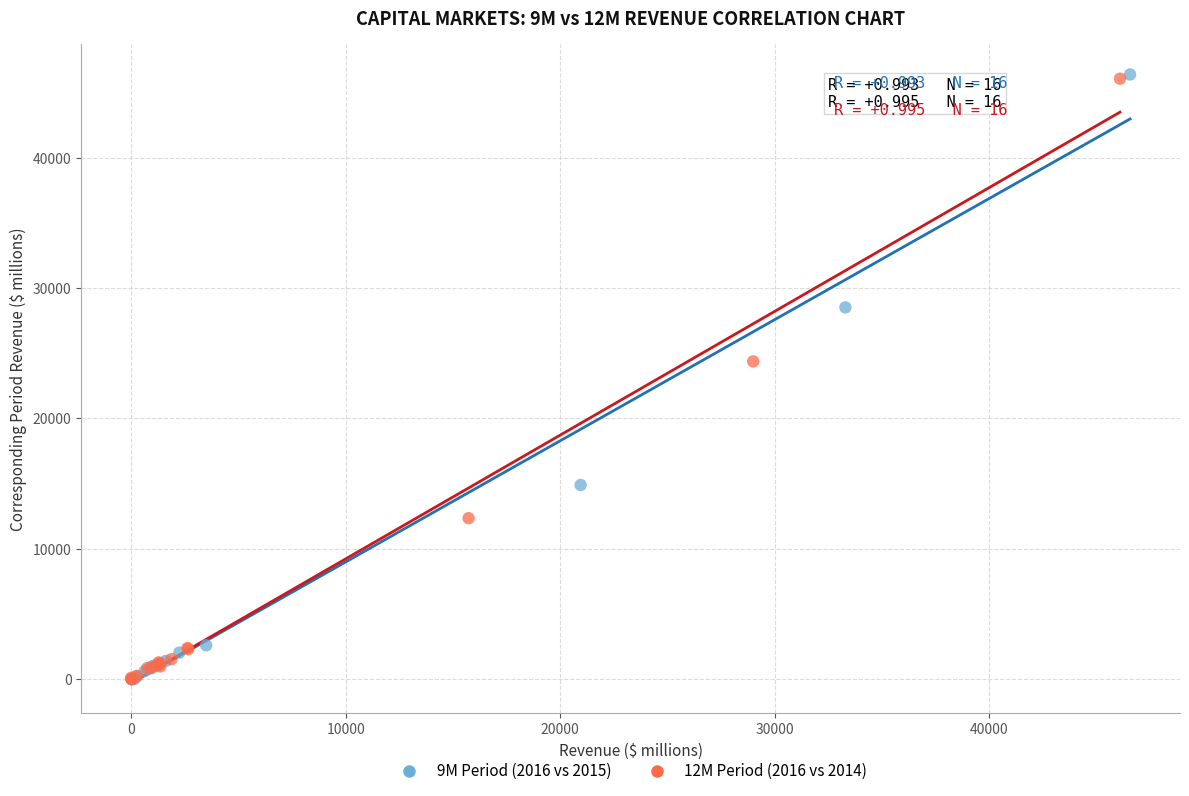

Which series has the widest spread of Y values?

9M Period (2016 vs 2015)